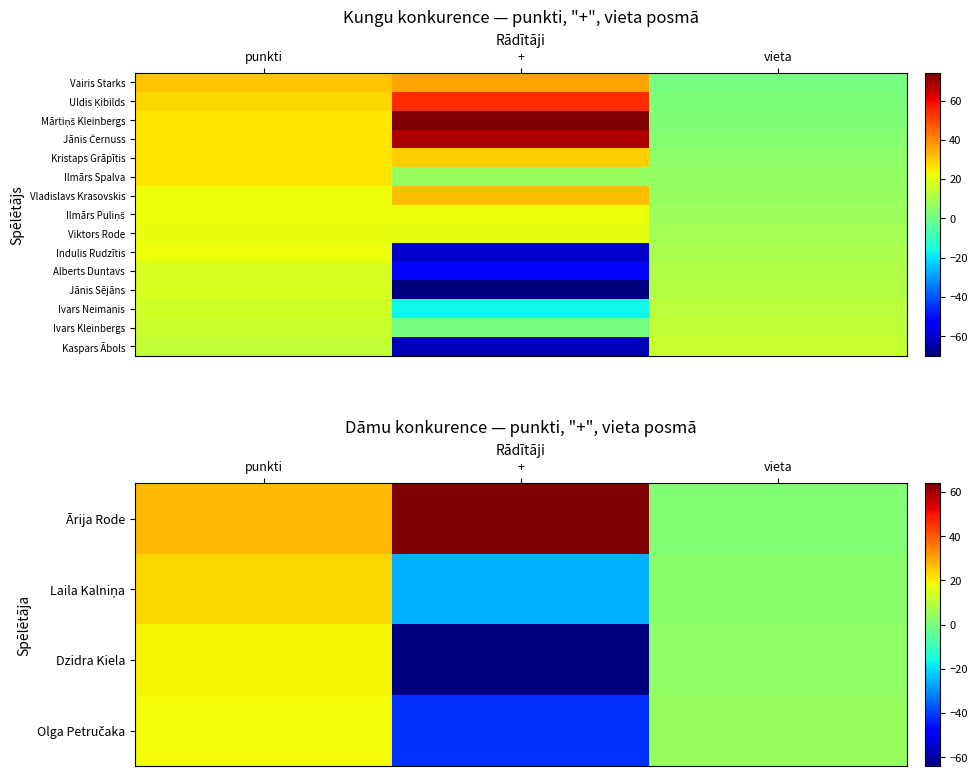

True or false: Olga Petručaka has a value of 26 at punkti.

False